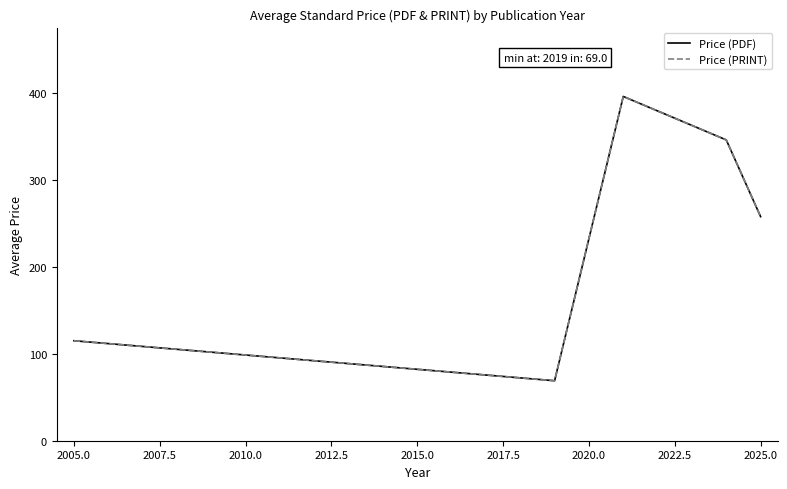

Does the chart have visible grid lines?

No